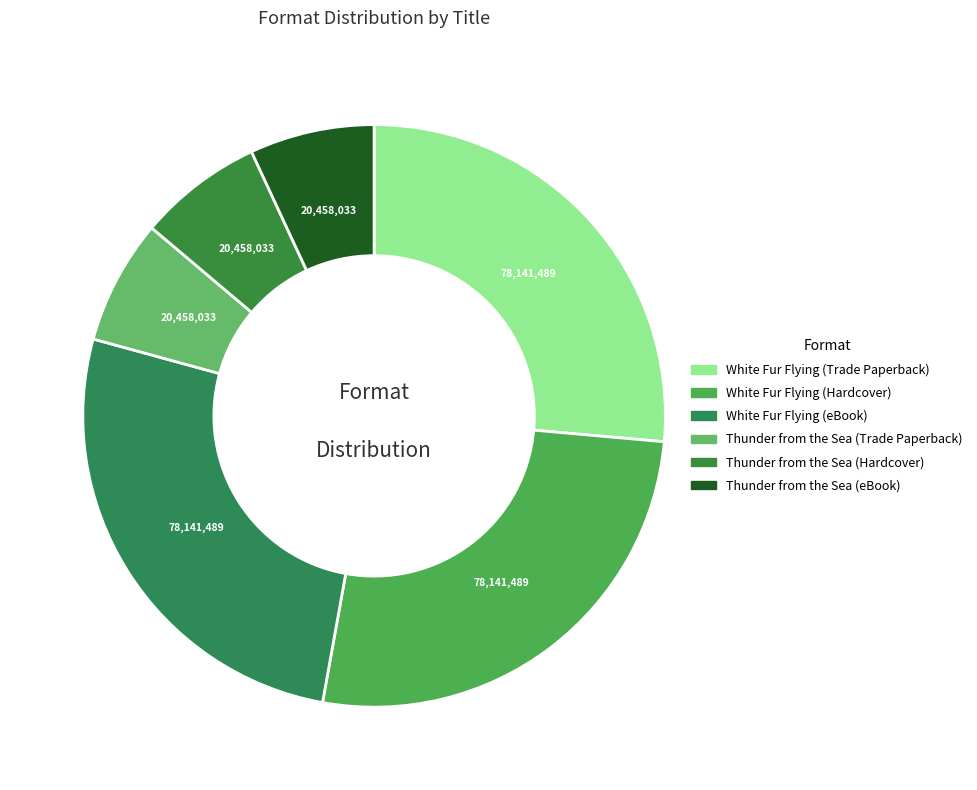

What is the largest slice in the pie chart?

White Fur Flying (Trade Paperback)